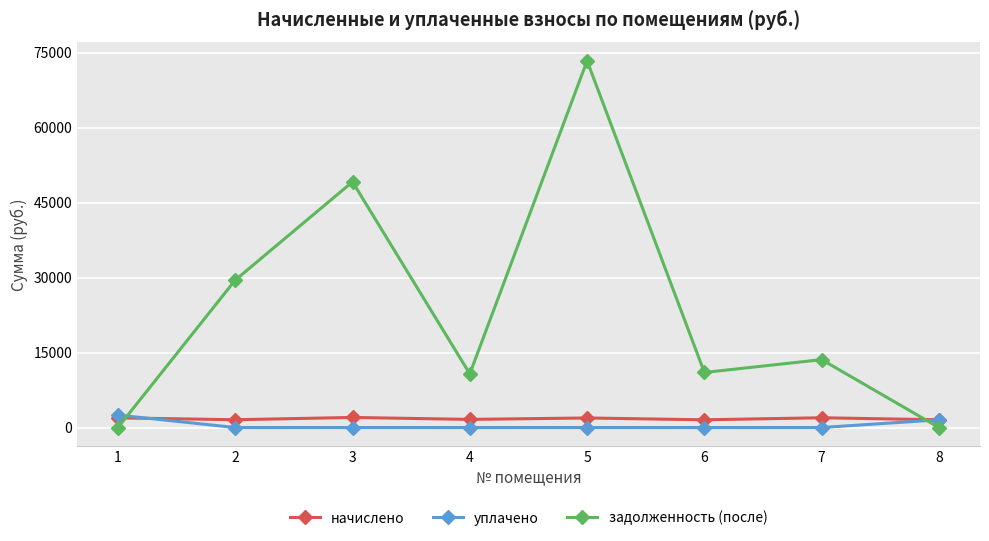

What is the difference between the maximum and minimum values in the уплачено series?

2488.5